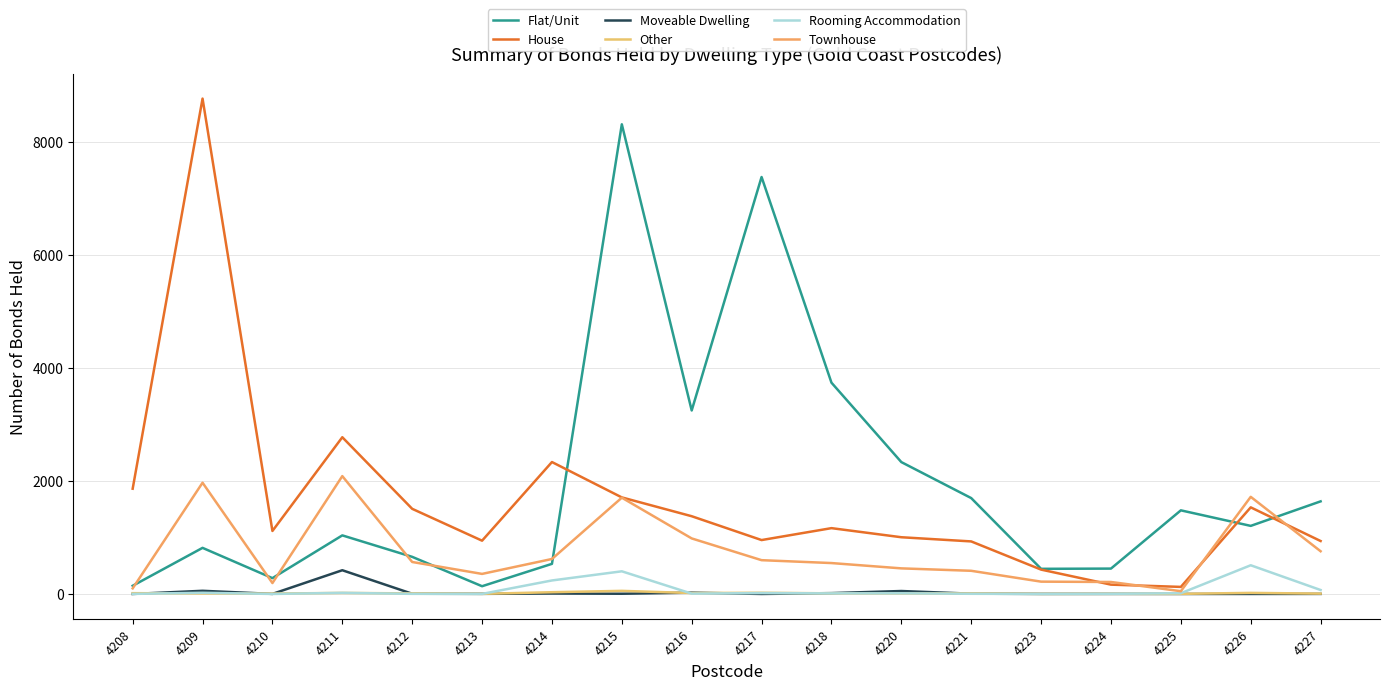

How many lines are shown in the chart?

6